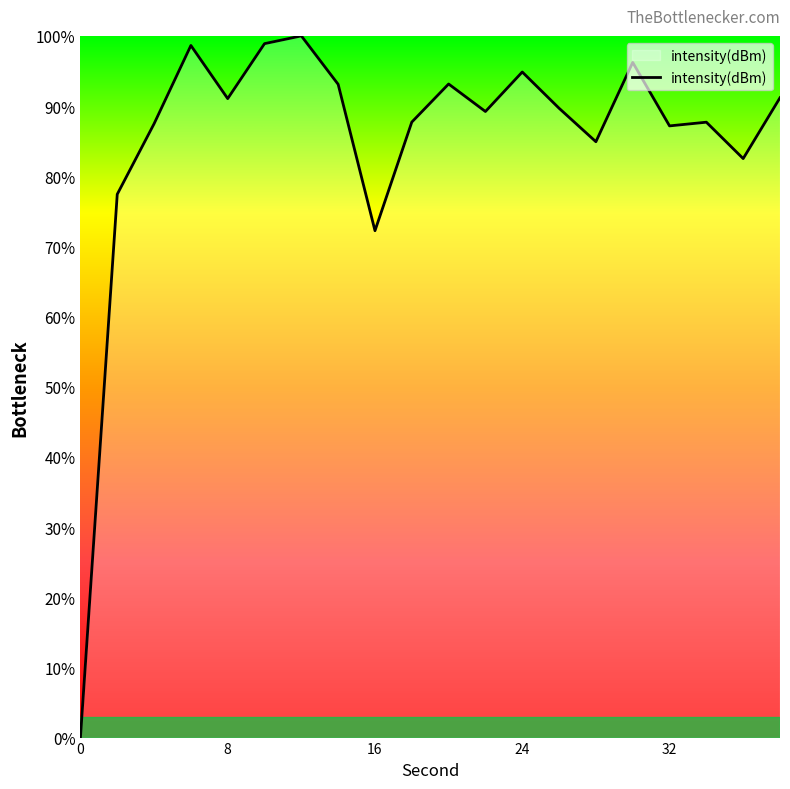

What is the maximum value shown in the chart?

100.0